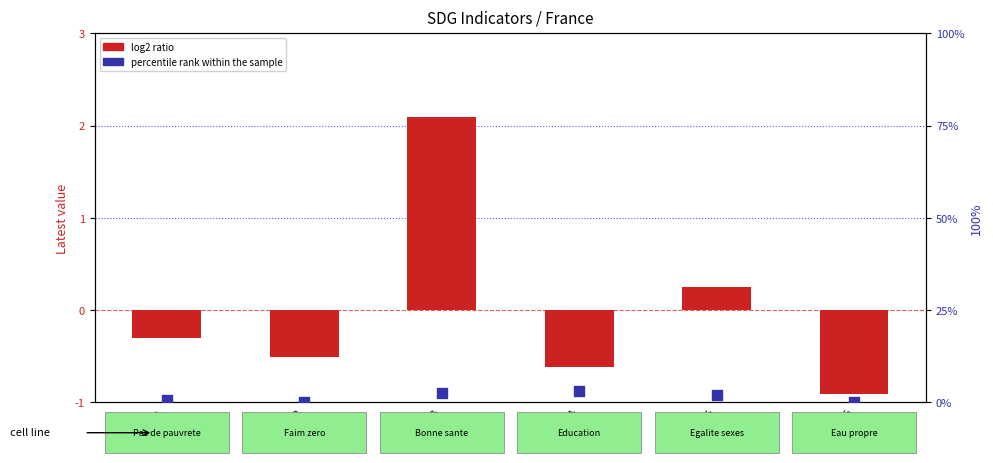

At which category is the sum across all series the highest?

ODD03